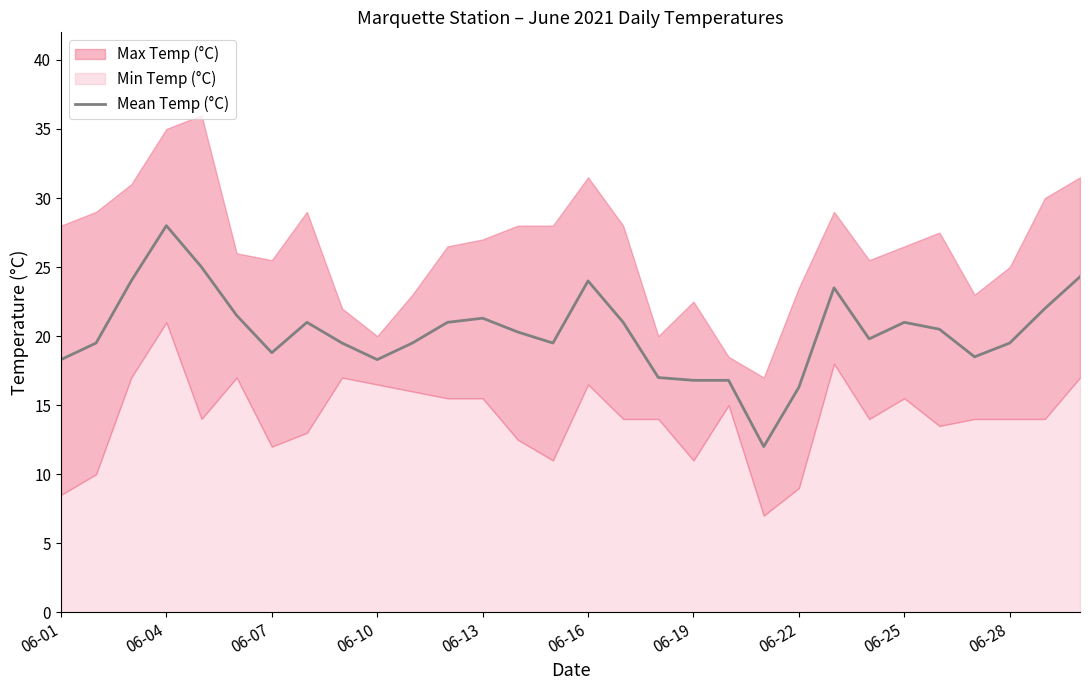

The value of Mean Temp (°C) at 06-16 is 16.6. True or false?

False